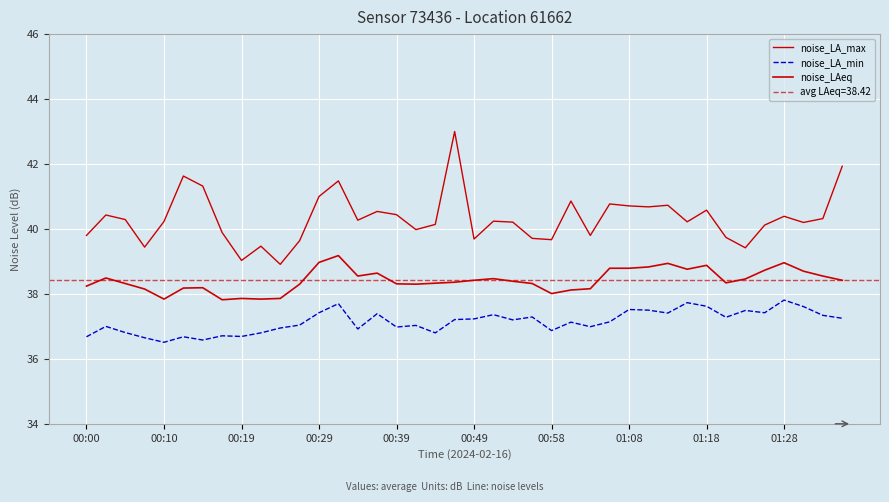

Reading left to right, extract all data points from this chart.

noise_LA_max: 39.8	40.4	40.3	39.4	40.2	41.6	41.3	39.9	39.0	39.5	38.9	39.6	41.0	41.5	40.3	40.5	40.4	40.0	40.1	43.0	39.7	40.2	40.2	39.7	39.7	40.9	39.8	40.8	40.7	40.7	40.7	40.2	40.6	39.7	39.4	40.1	40.4	40.2	40.3	41.9
noise_LA_min: 36.7	37.0	36.8	36.6	36.5	36.7	36.6	36.7	36.7	36.8	37.0	37.0	37.4	37.7	36.9	37.4	37.0	37.0	36.8	37.2	37.2	37.4	37.2	37.3	36.9	37.1	37.0	37.1	37.5	37.5	37.4	37.7	37.6	37.3	37.5	37.4	37.8	37.6	37.3	37.2
noise_LAeq: 38.2	38.5	38.3	38.1	37.8	38.2	38.2	37.8	37.9	37.8	37.9	38.3	39.0	39.2	38.5	38.6	38.3	38.3	38.3	38.4	38.4	38.5	38.4	38.3	38.0	38.1	38.2	38.8	38.8	38.8	38.9	38.8	38.9	38.3	38.5	38.7	39.0	38.7	38.5	38.4